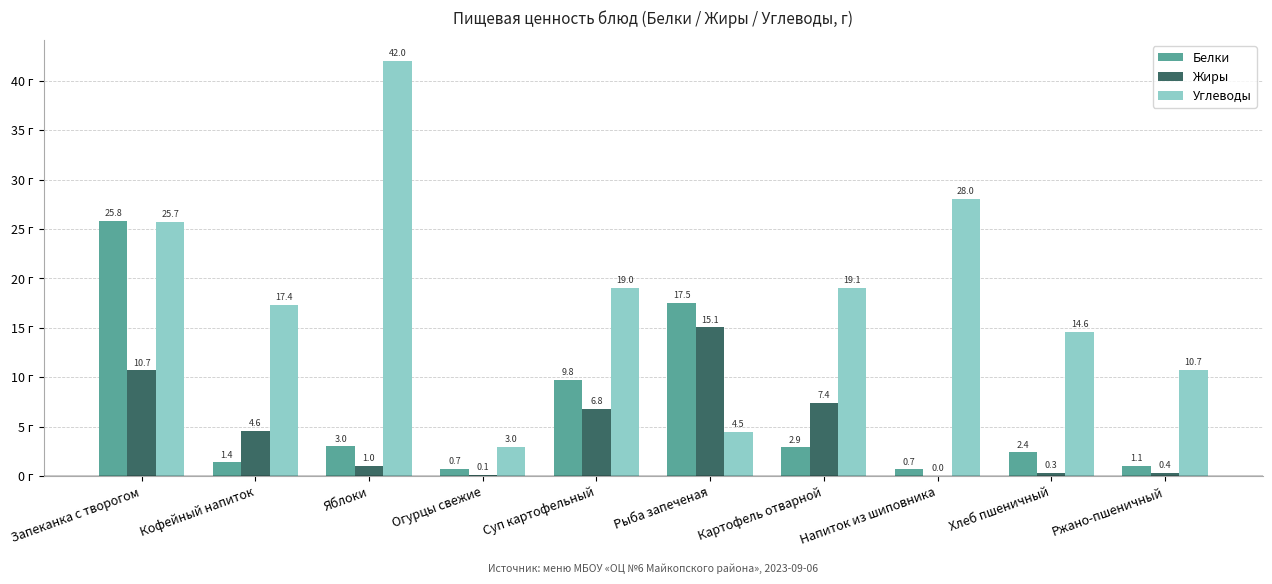

The Углеводы series shows 73.4 at Яблоки. True or false?

False